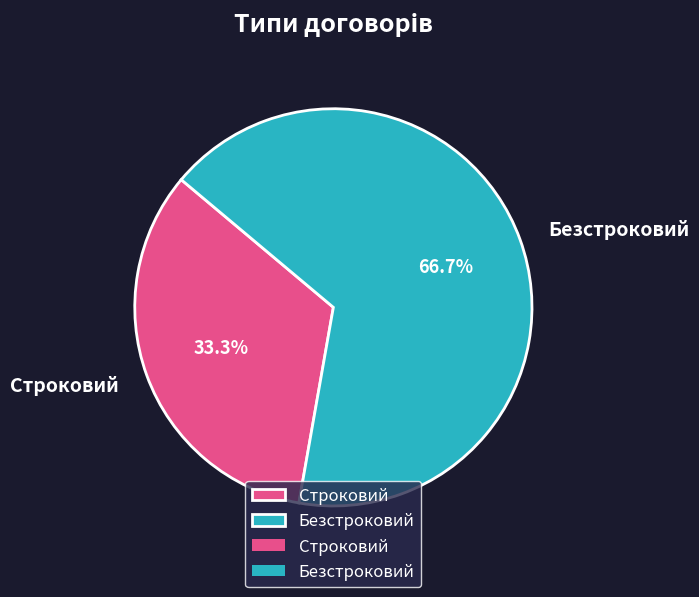

To the nearest percent, what is the average slice percentage?

50%